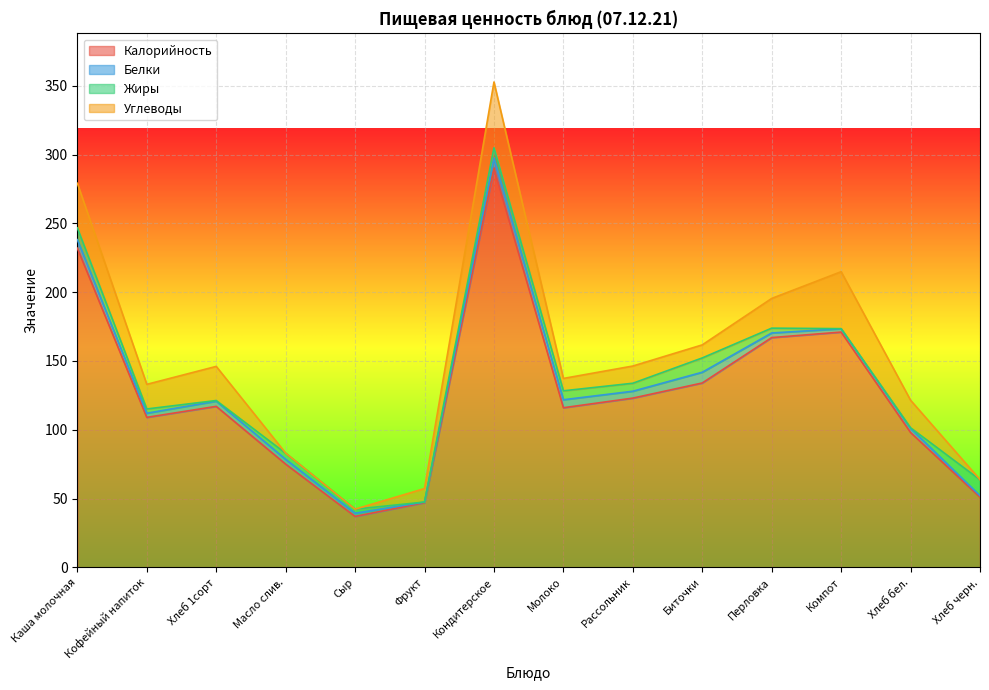

What is the label of the 11th point from the right?

Масло слив.